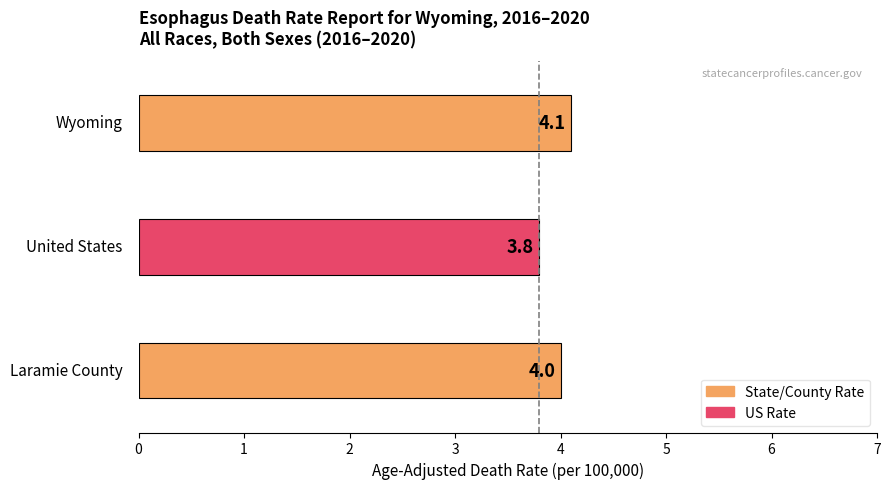

The value at 0 is 0. True or false?

False